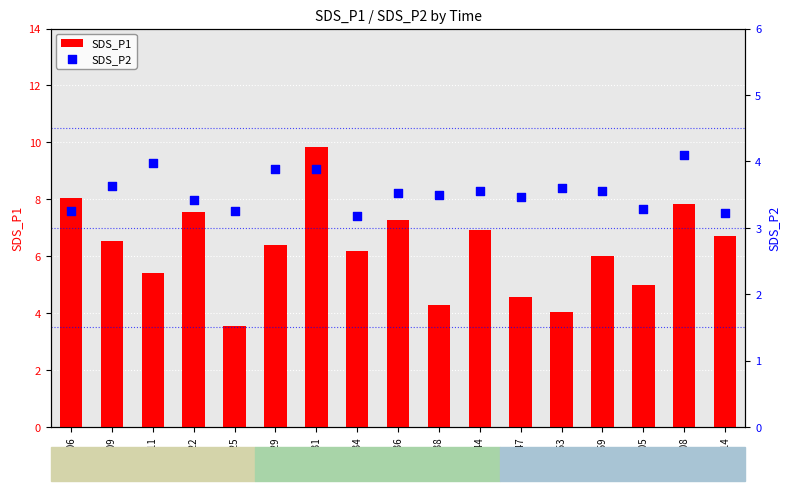

At how many categories does at least one series exceed 4?

16